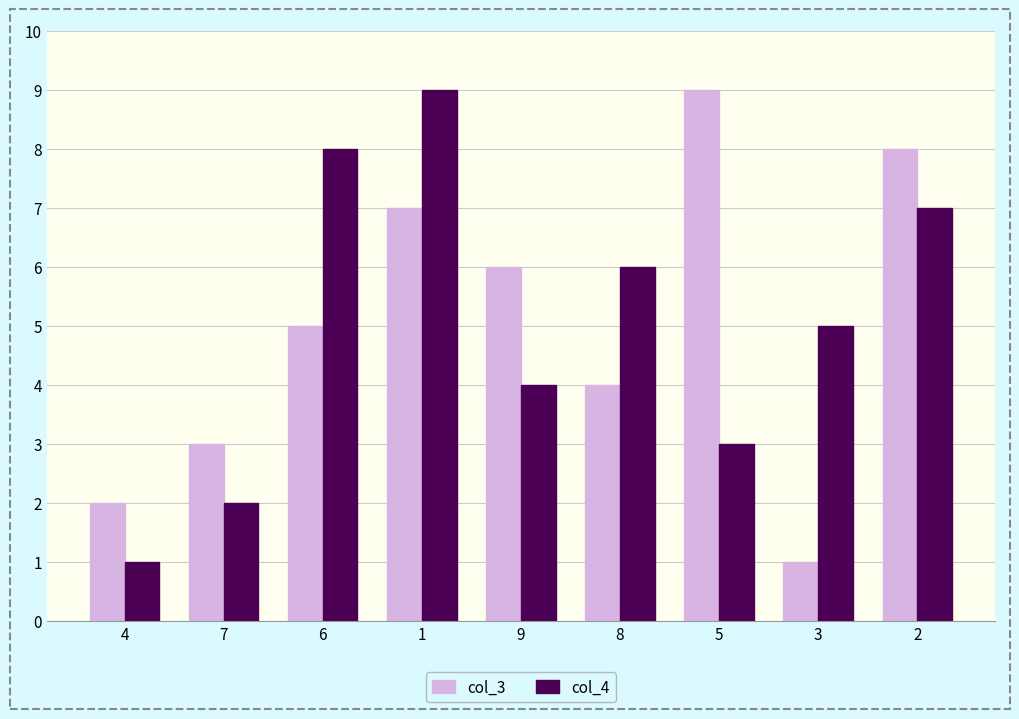

How many groups of bars are there?

9